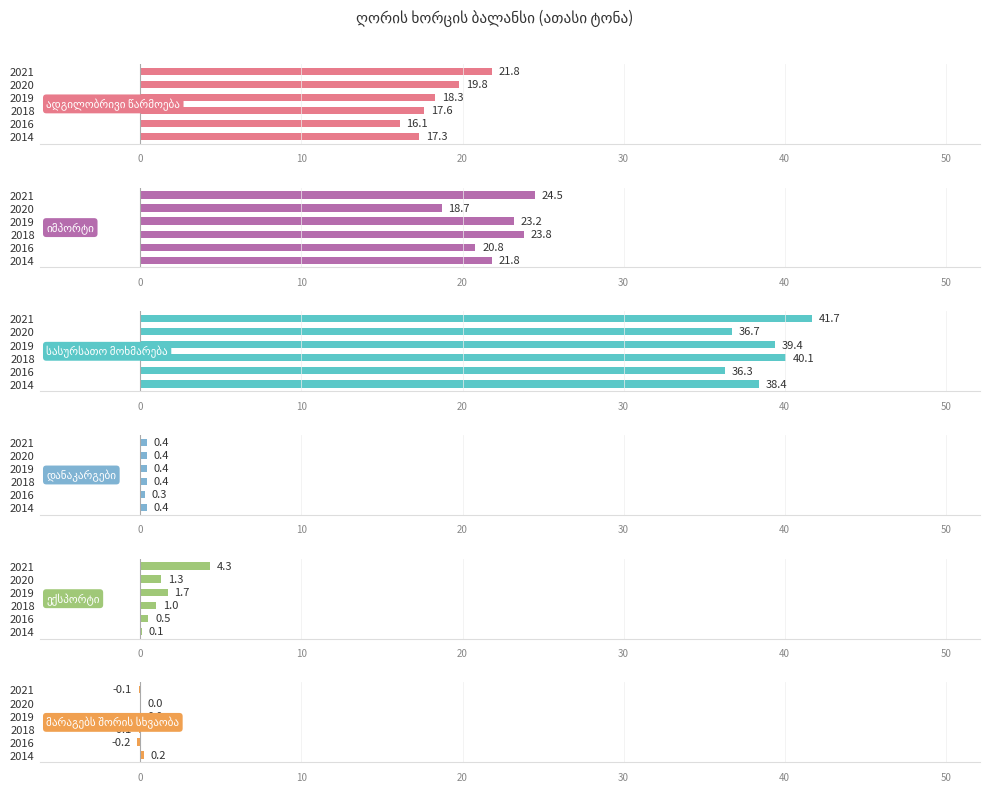

What are all the series names shown in the legend?

ადგილობრივი წარმოება, იმპორტი, სასურსათო მოხმარება, დანაკარგები, ექსპორტი, მარაგებს შორის სხვაობა